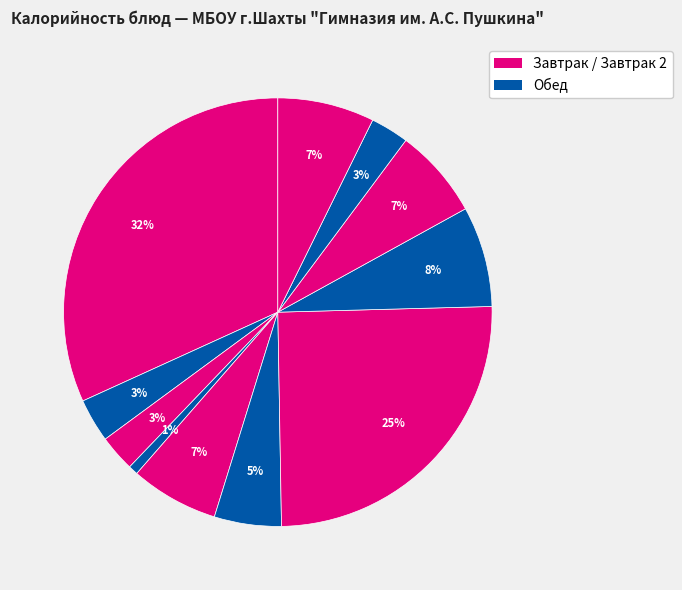

How many slices are in this pie chart?

11